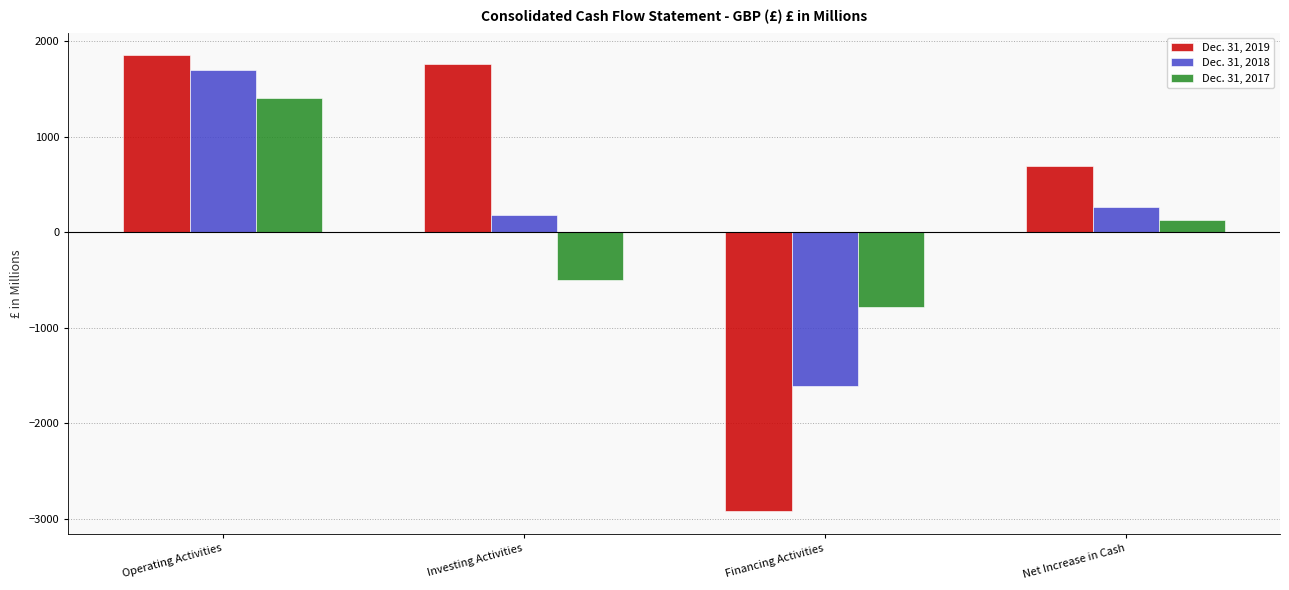

The value of Dec. 31, 2019 at Net Increase in Cash is 688.1. True or false?

True